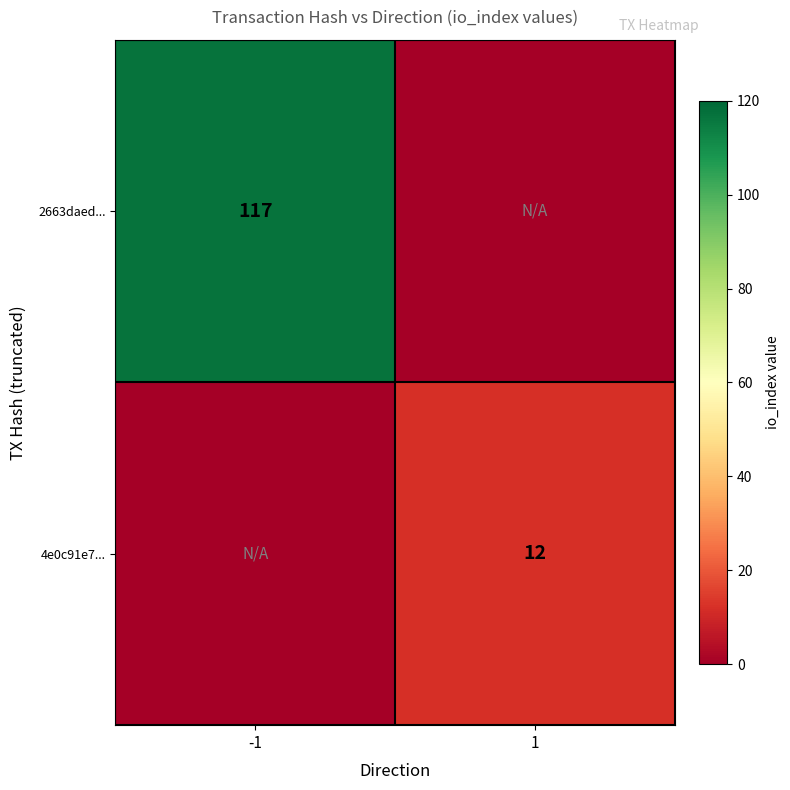

True or false: 4e0c91e7... has a value of 16 at 1.

False